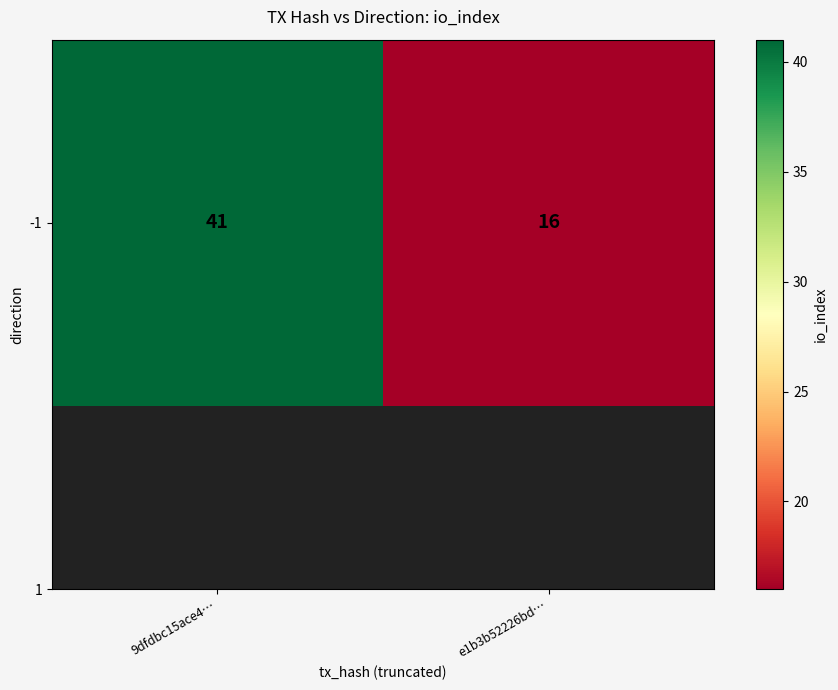

At which label is the value closest to 28?

e1b3b52226bd…